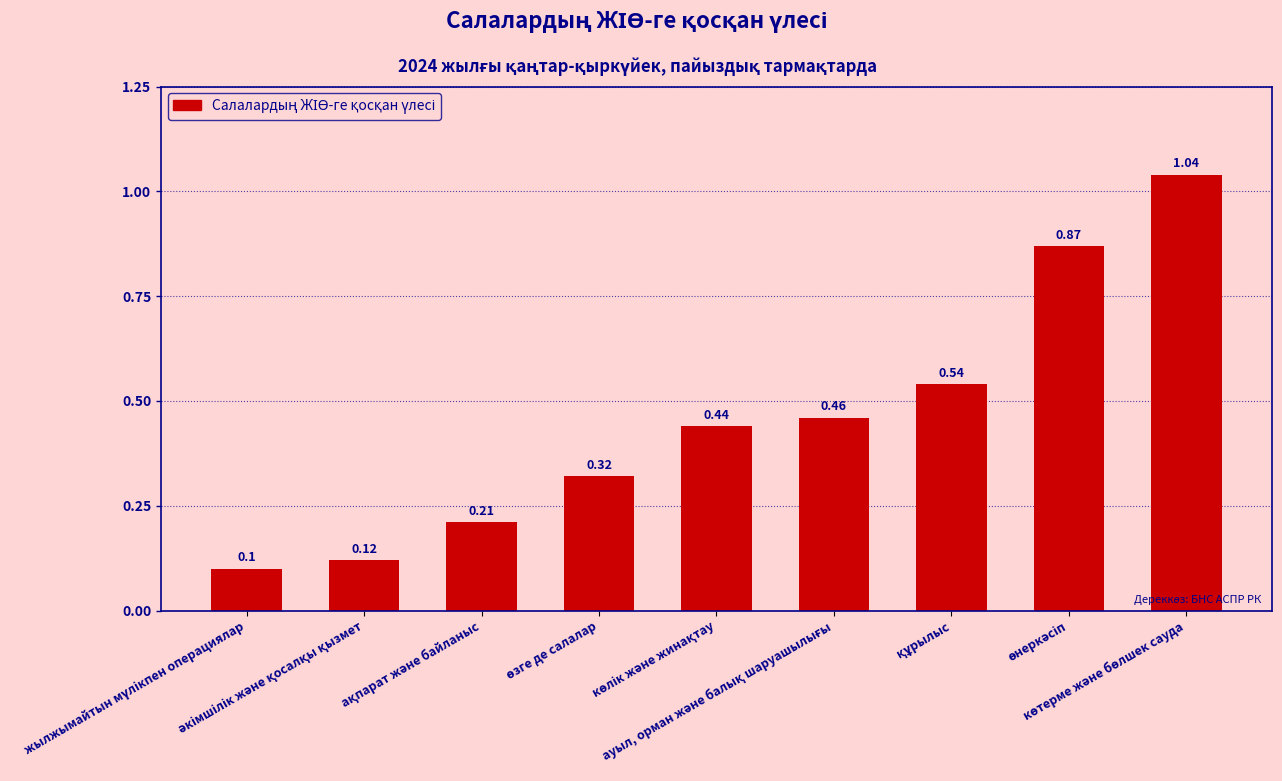

What is the sum of all values?

4.1